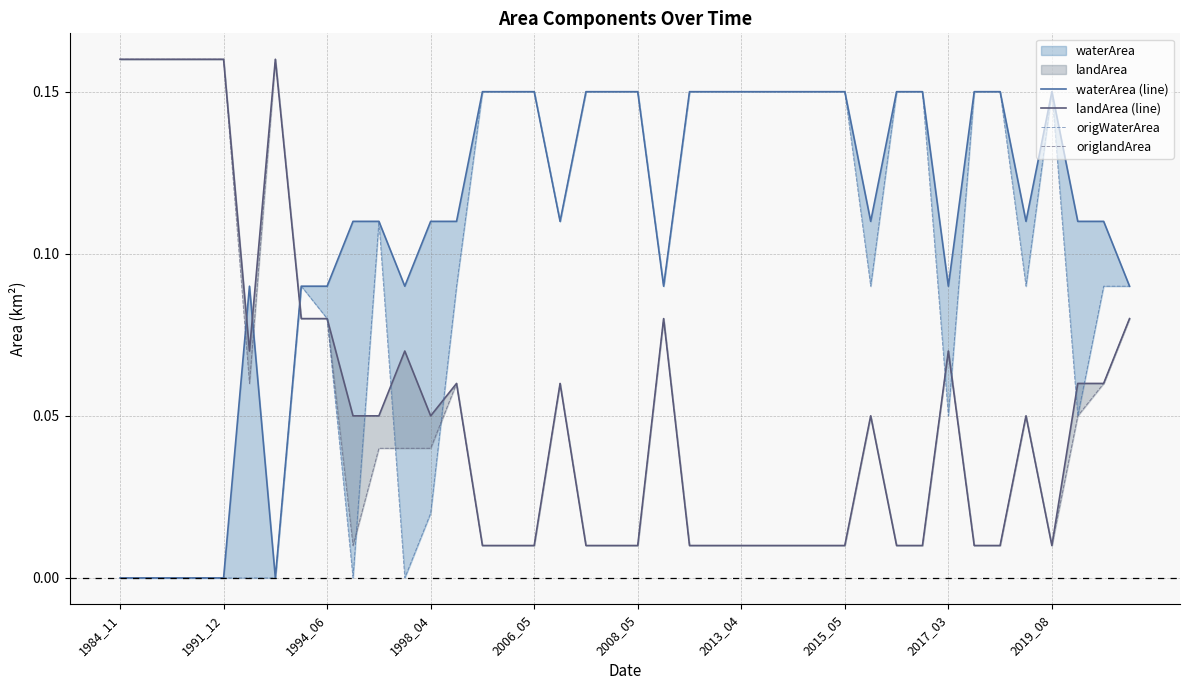

What is the difference between the second highest and second lowest values in the origlandArea series?

0.1